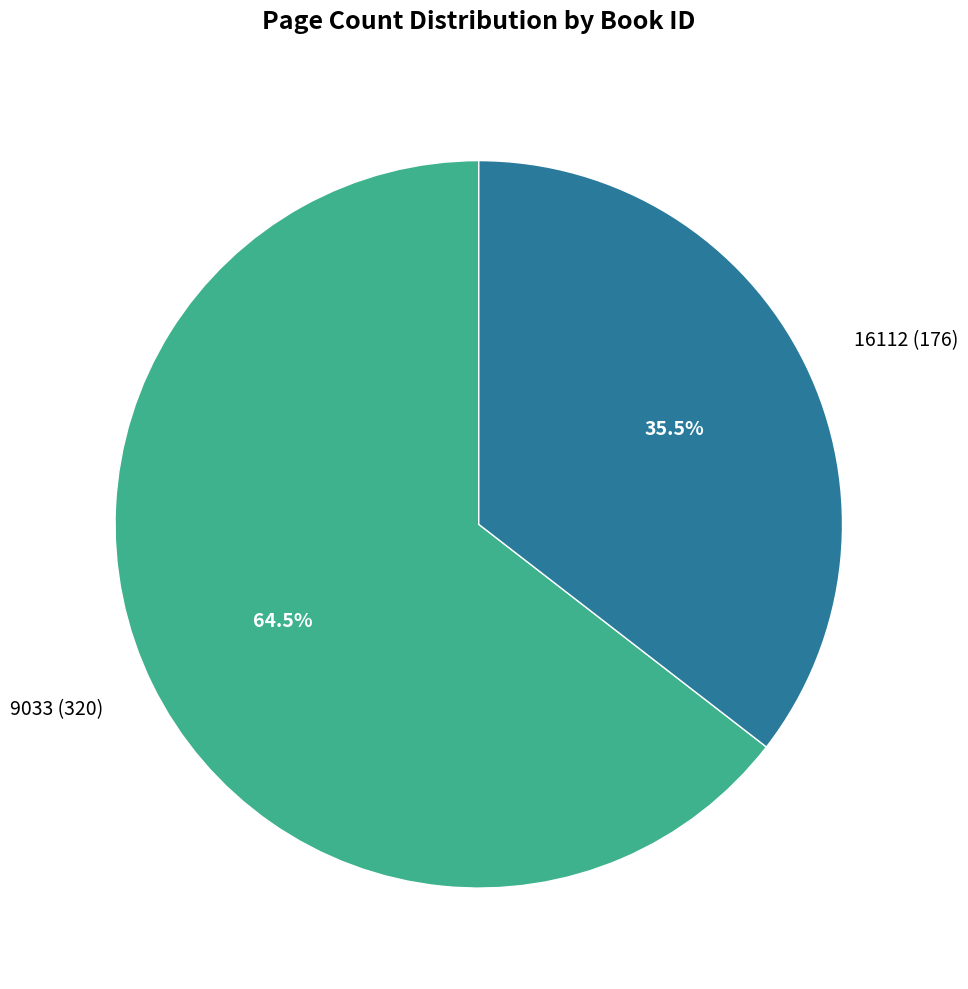

Does any single category account for the majority?

Yes